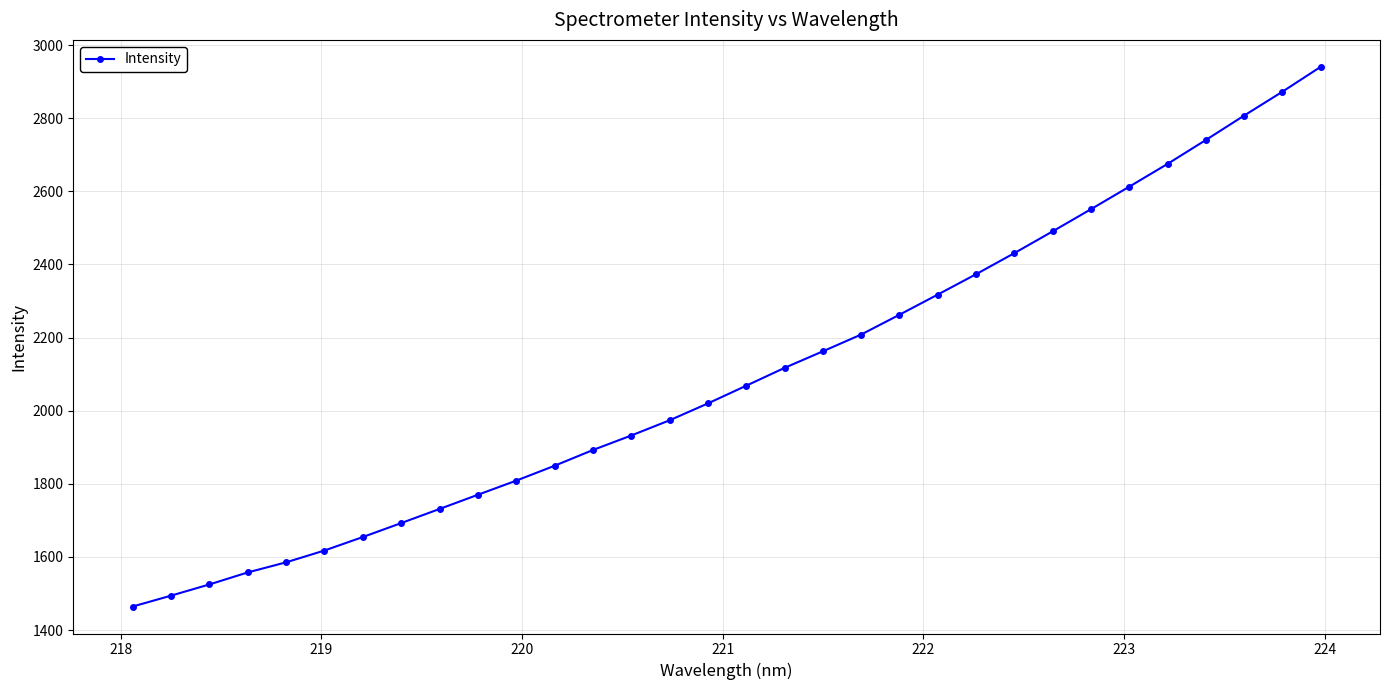

What is the average value?

2099.9